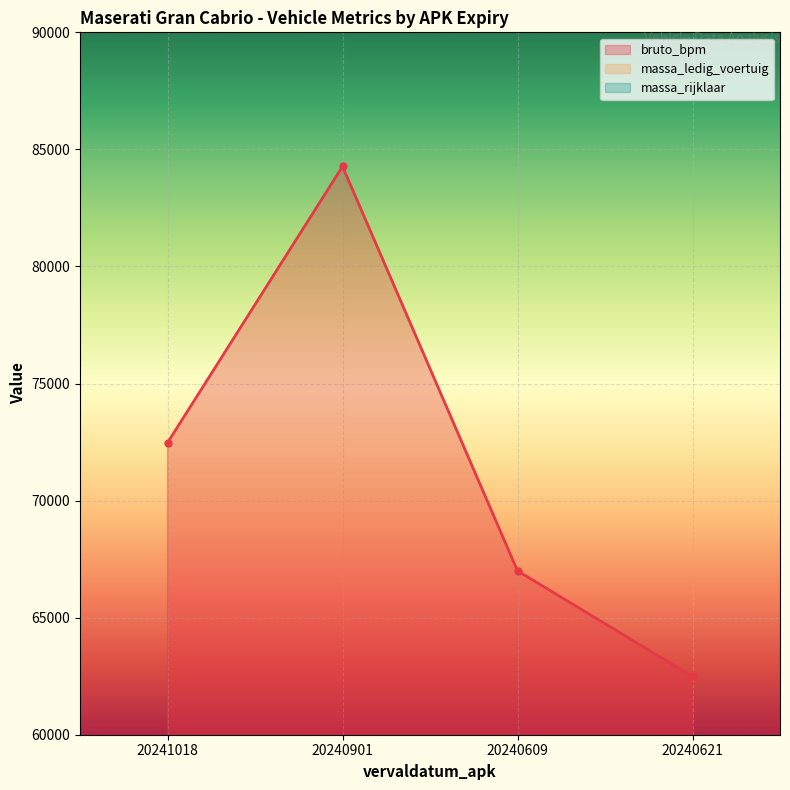

The value of massa_ledig_voertuig at 20241018 is 1939. True or false?

True